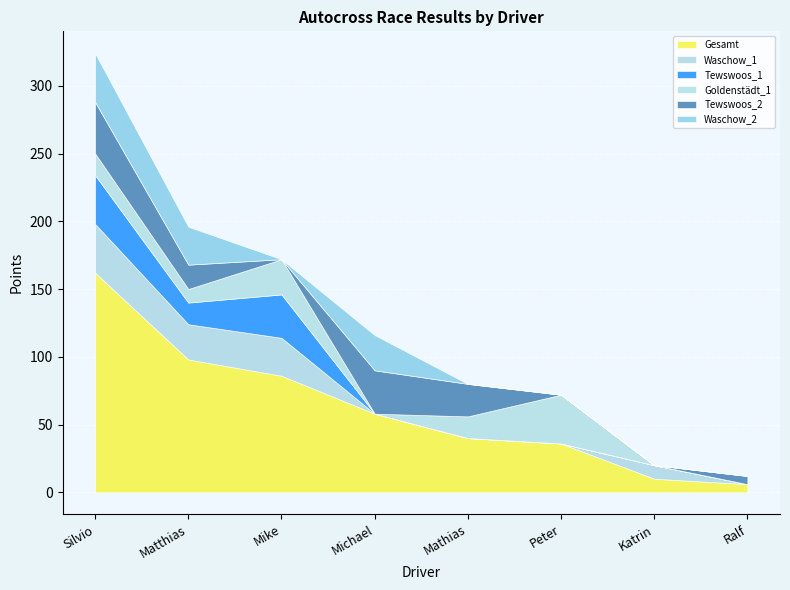

Reading right to left, extract all data points from this chart.

Gesamt: Ralf Eggert=6	Katrin Wulff=10	Peter Grabbert=36	Mathias Badel=40	Michael Rebohm=58	Mike Schiffner=86	Matthias Salow=98	Silvio Jezorke=162
Waschow_1: Ralf Eggert=0	Katrin Wulff=10	Peter Grabbert=0	Mathias Badel=0	Michael Rebohm=0	Mike Schiffner=28	Matthias Salow=26	Silvio Jezorke=36
Tewswoos_1: Ralf Eggert=0	Katrin Wulff=0	Peter Grabbert=0	Mathias Badel=0	Michael Rebohm=0	Mike Schiffner=32	Matthias Salow=16	Silvio Jezorke=36
Goldenstädt_1: Ralf Eggert=0	Katrin Wulff=0	Peter Grabbert=36	Mathias Badel=16	Michael Rebohm=0	Mike Schiffner=26	Matthias Salow=10	Silvio Jezorke=16
Tewswoos_2: Ralf Eggert=6	Katrin Wulff=0	Peter Grabbert=0	Mathias Badel=24	Michael Rebohm=32	Mike Schiffner=0	Matthias Salow=18	Silvio Jezorke=38
Waschow_2: Ralf Eggert=0	Katrin Wulff=0	Peter Grabbert=0	Mathias Badel=0	Michael Rebohm=26	Mike Schiffner=0	Matthias Salow=28	Silvio Jezorke=36